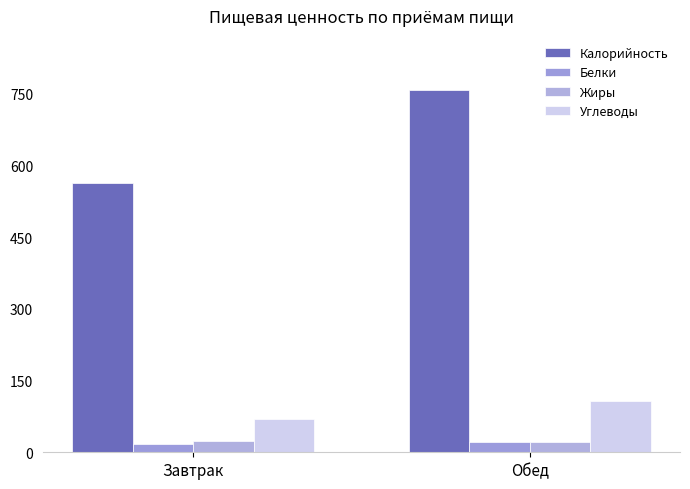

What position from the left is Завтрак?

1